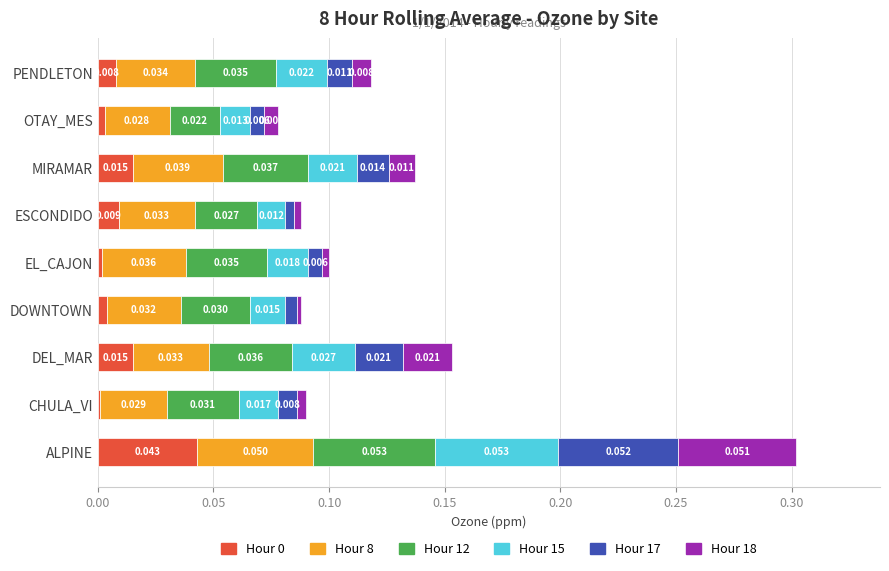

Which category has the highest value in the Hour 0 series?

ALPINE